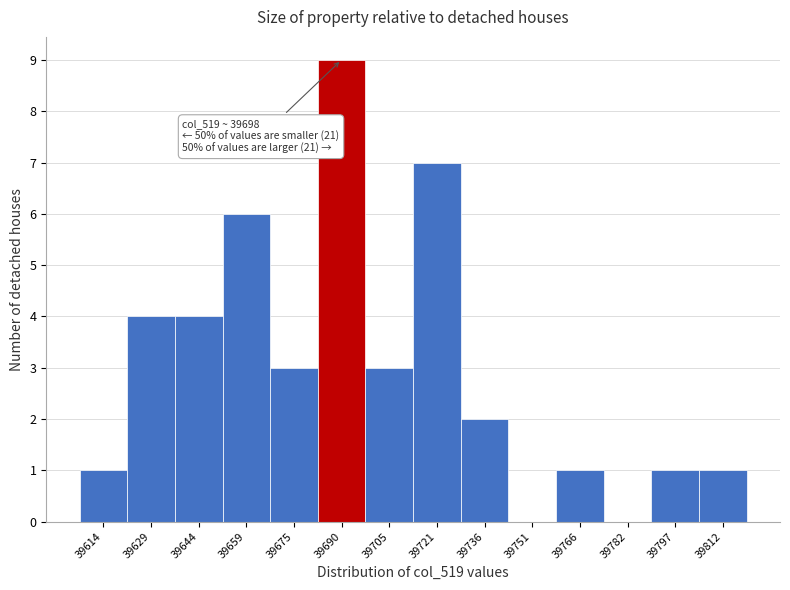

Reading left to right, extract all data points from this chart.

39614=1	39629=4	39644=4	39659=6	39675=3	39690=9	39705=3	39721=7	39736=2	39751=0	39766=1	39782=0	39797=1	39812=1